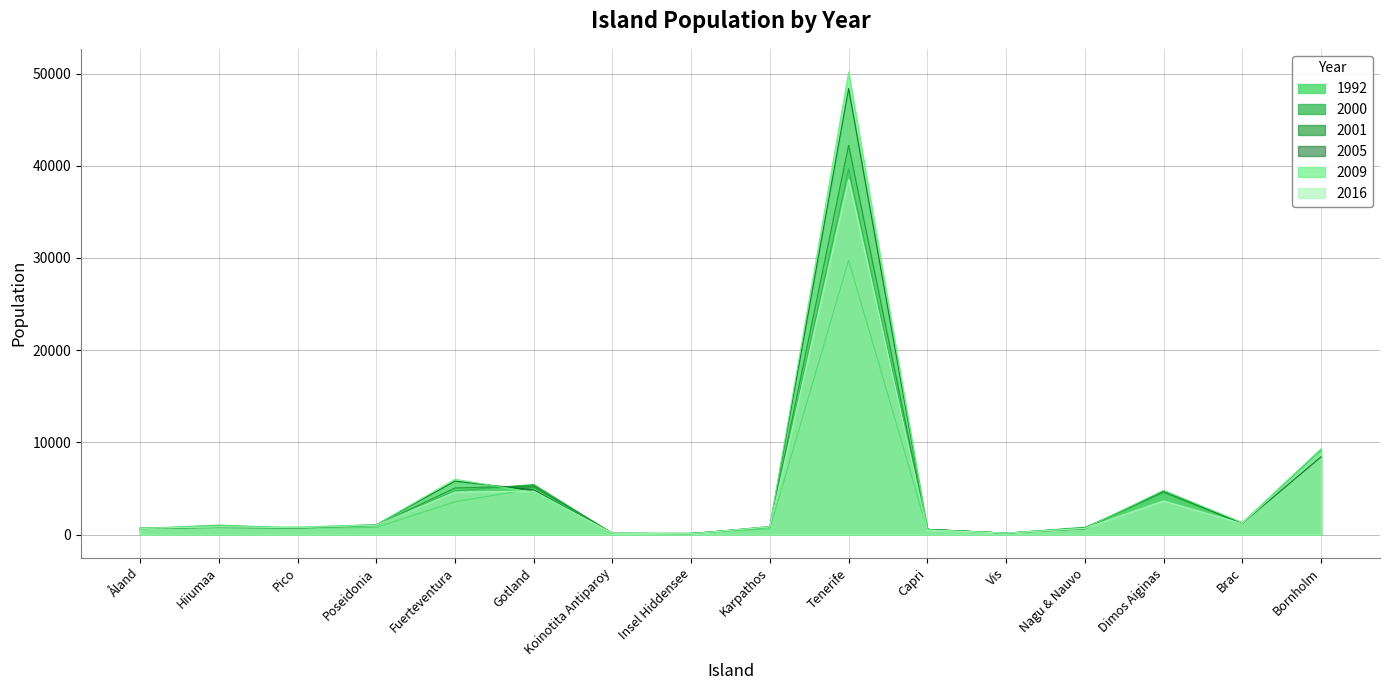

Does the chart have visible grid lines?

Yes